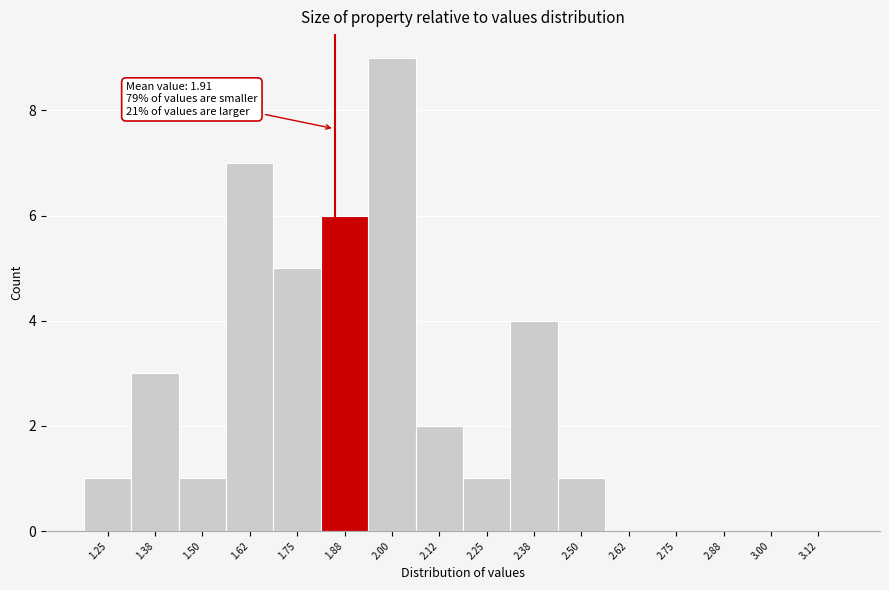

Reading left to right, extract all data points from this chart.

1.25=1	1.38=3	1.50=1	1.62=7	1.75=5	1.88=6	2.00=9	2.12=2	2.25=1	2.38=4	2.50=1	2.62=0	2.75=0	2.88=0	3.00=0	3.12=0